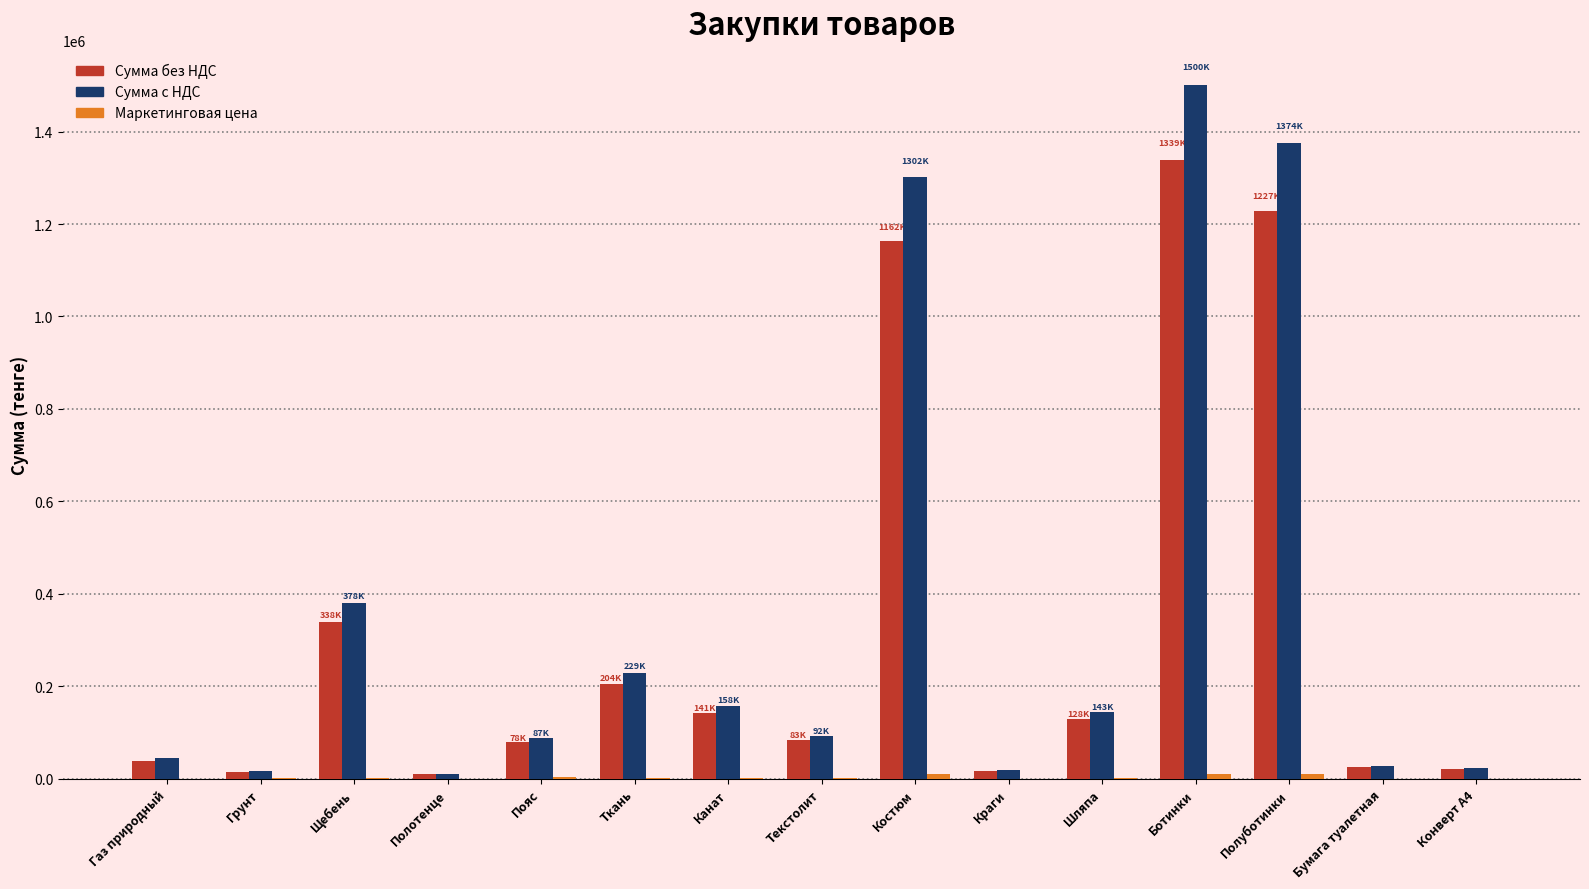

At which label does Сумма без НДС first exceed 83025?

Щебень